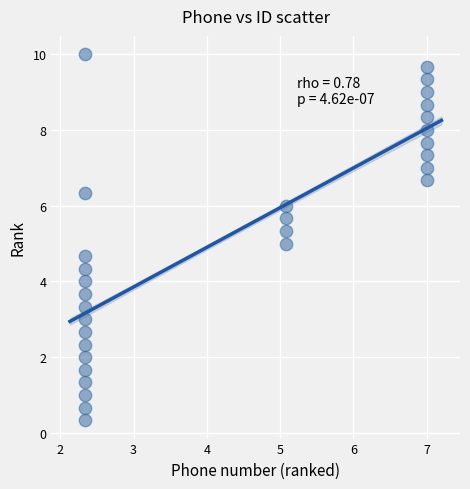

What is the range of X values (max minus min)?

4.7